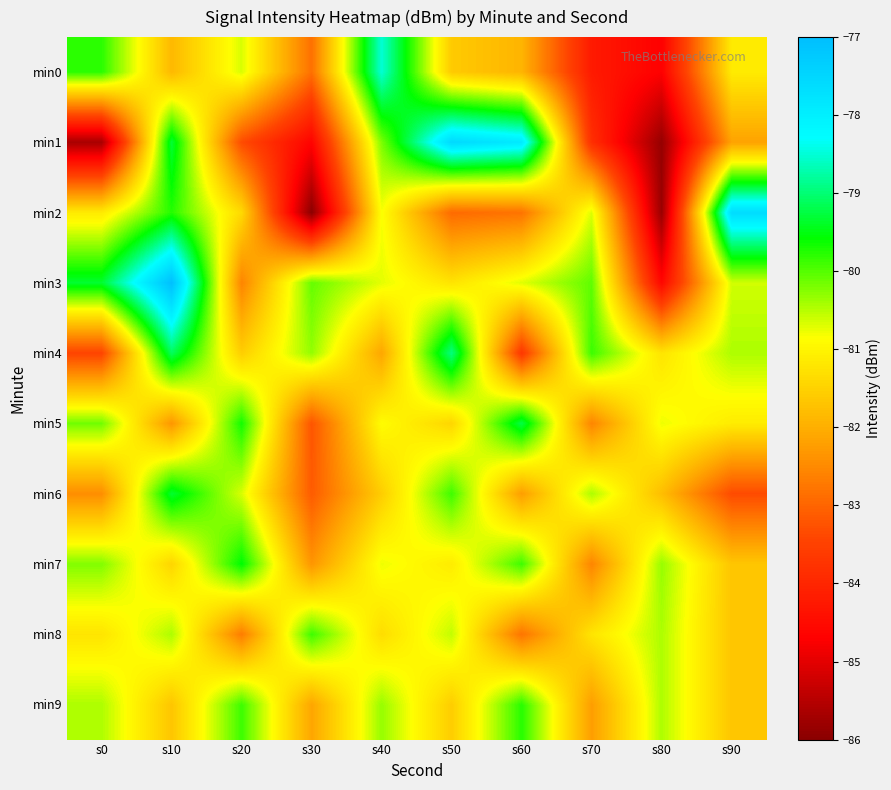

Between s50 and s80, which series saw the biggest shift?

min1